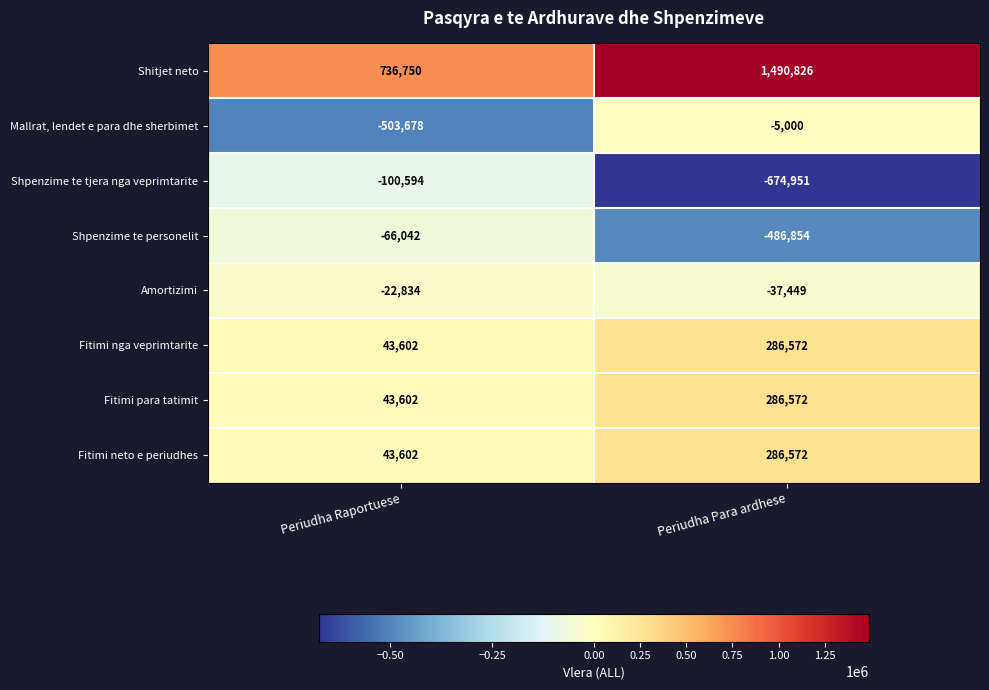

Read the Shpenzime te tjera nga veprimtarite value at Periudha Para ardhese.

-674951